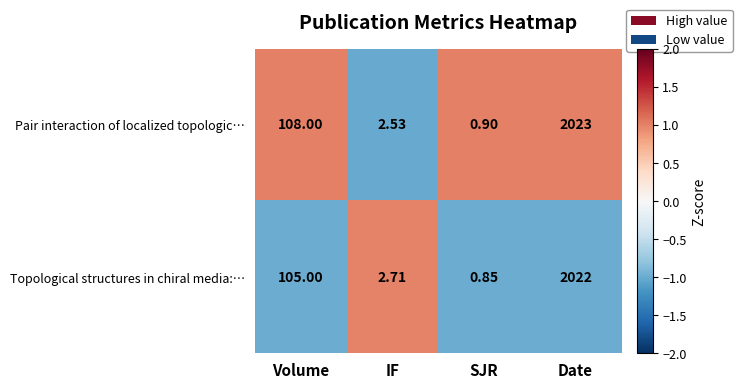

Which category has the highest value across all series?

Date